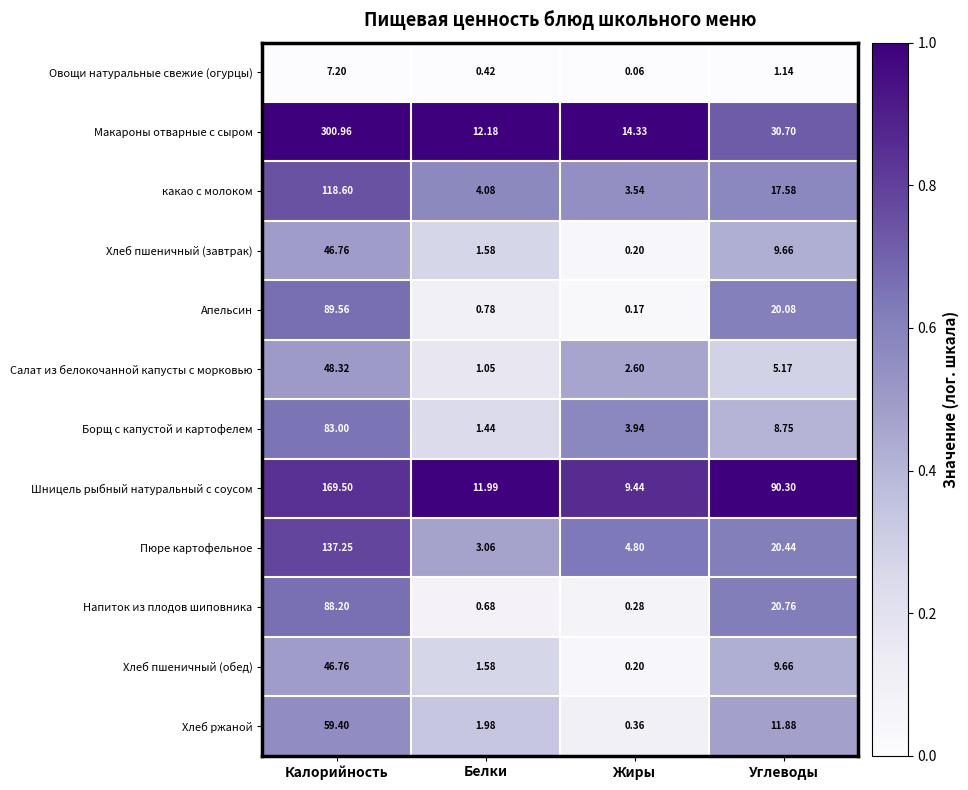

Is the value of Борщ с капустой и картофелем at Белки greater than the value of Салат из белокочанной капусты с морковью at Углеводы?

No